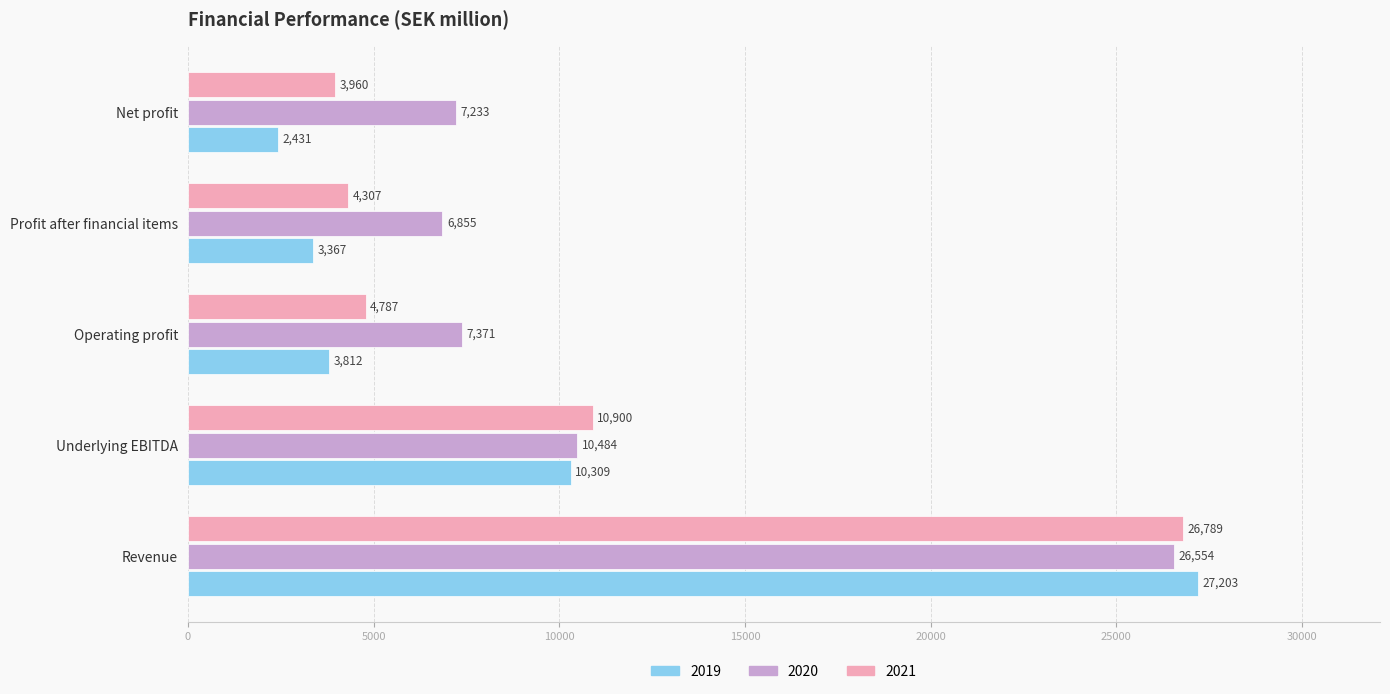

The value of 2019 at Operating profit is 3811.8. True or false?

True